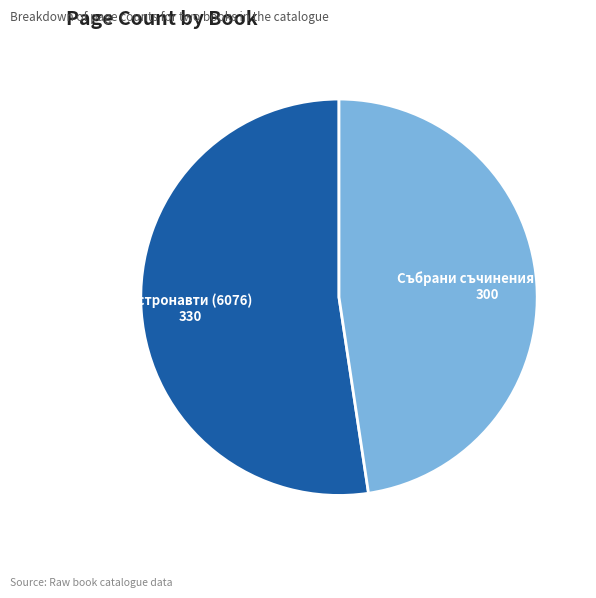

The Астронавти (6076) slice represents 39% of the pie. True or false?

False